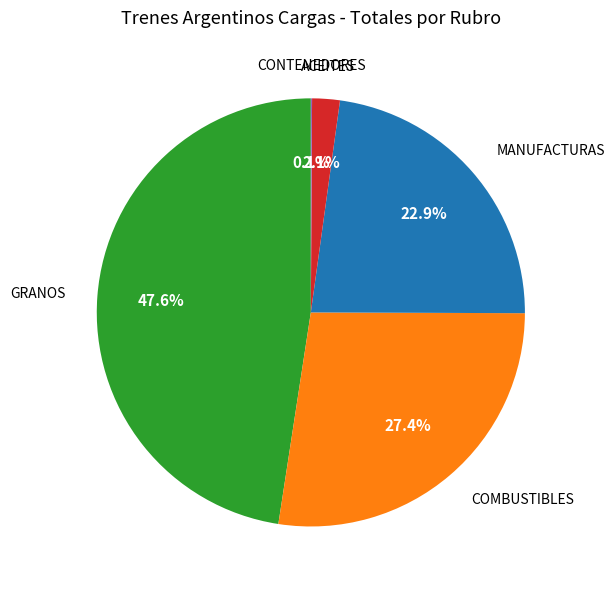

Does any single category account for the majority?

No